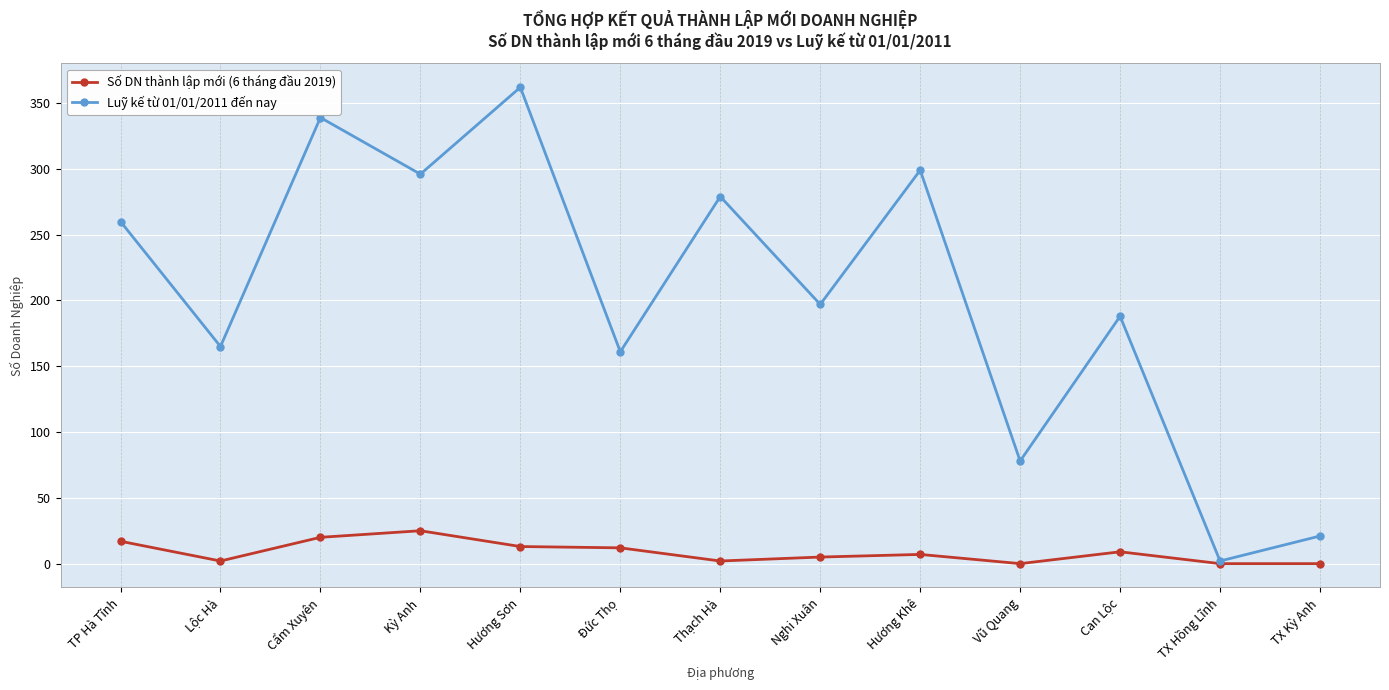

Which series changed the most between Đức Thọ and Hương Khê?

Luỹ kế từ 01/01/2011 đến nay